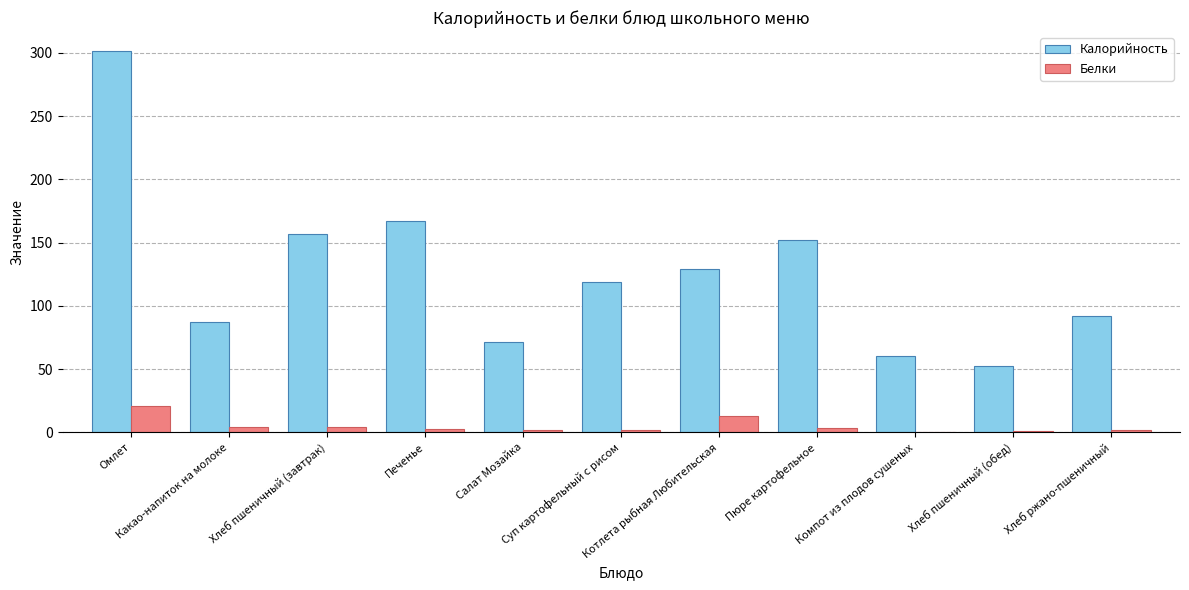

What is the maximum value for Калорийность?

301.4